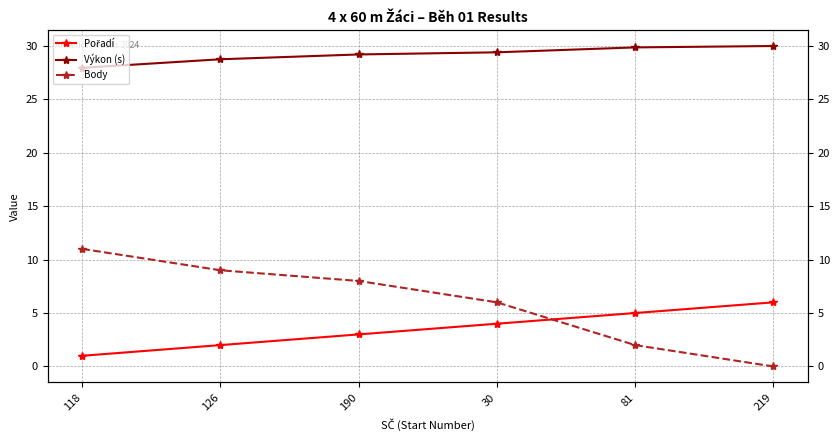

The value of Body at 81 is 0.6. True or false?

False